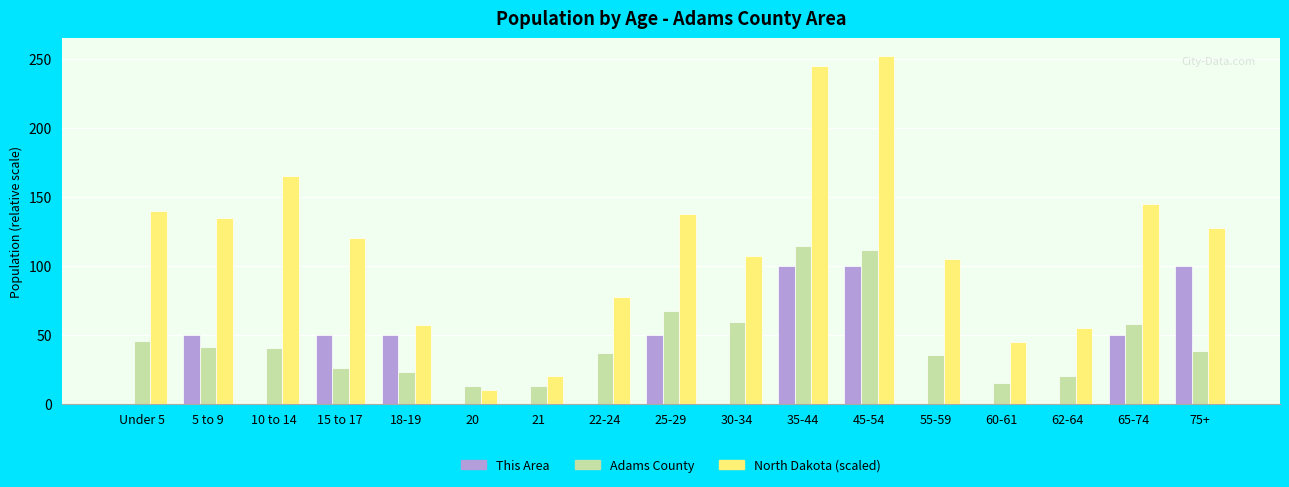

What is the total value across all series at 21?

32.7